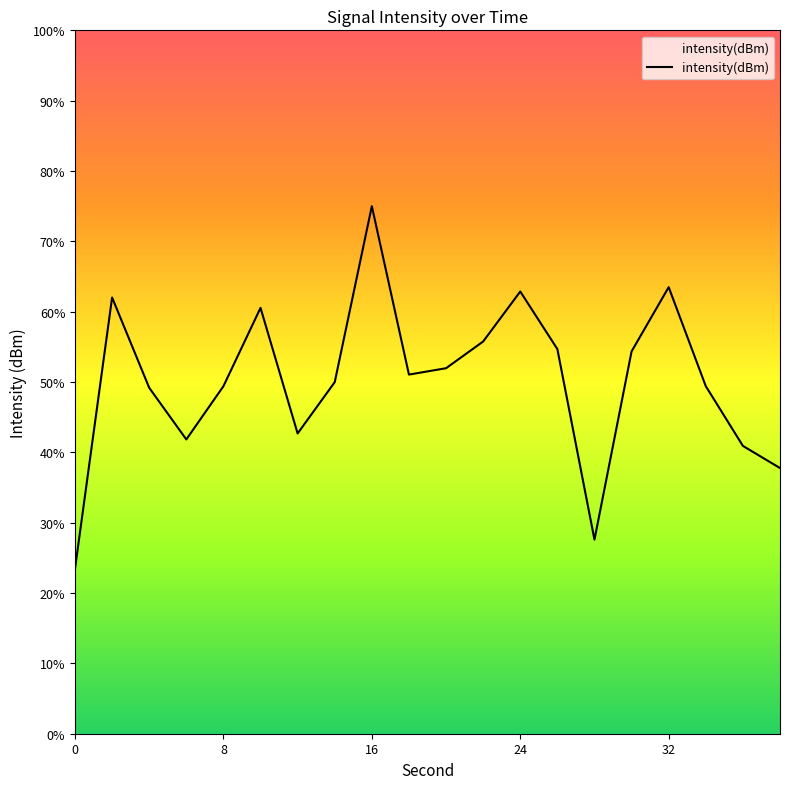

How many lines are shown in the chart?

1